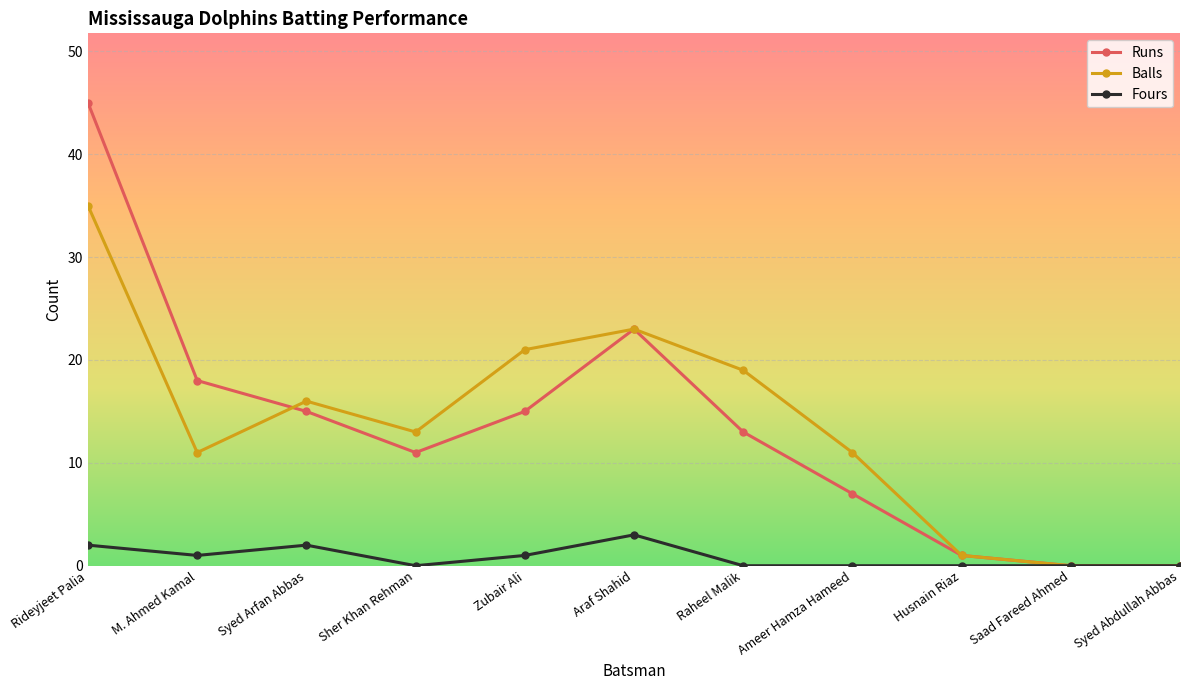

The Fours series shows 0 at Sher Khan Rehman. True or false?

True